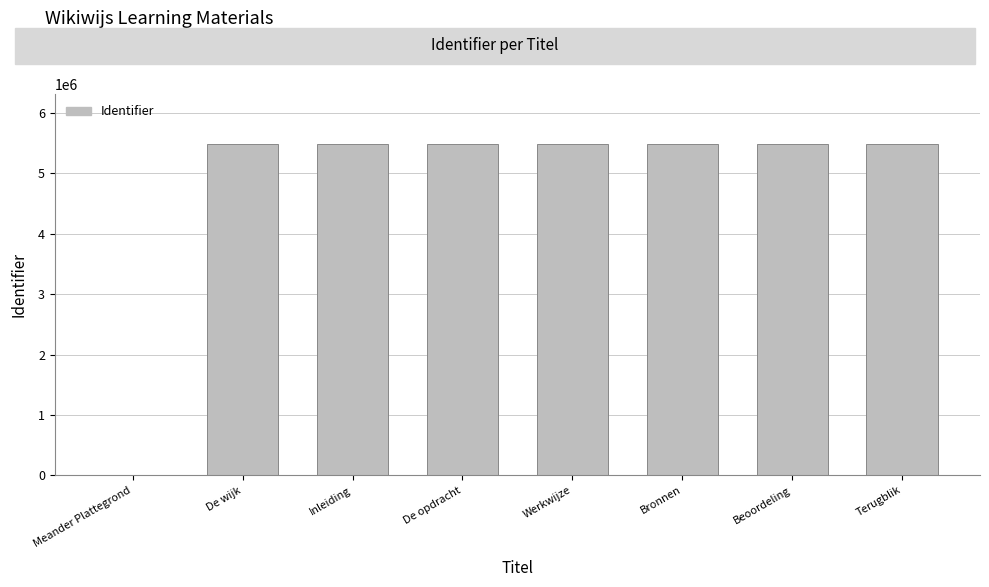

Is it true that the value at Inleiding is 8041162?

False